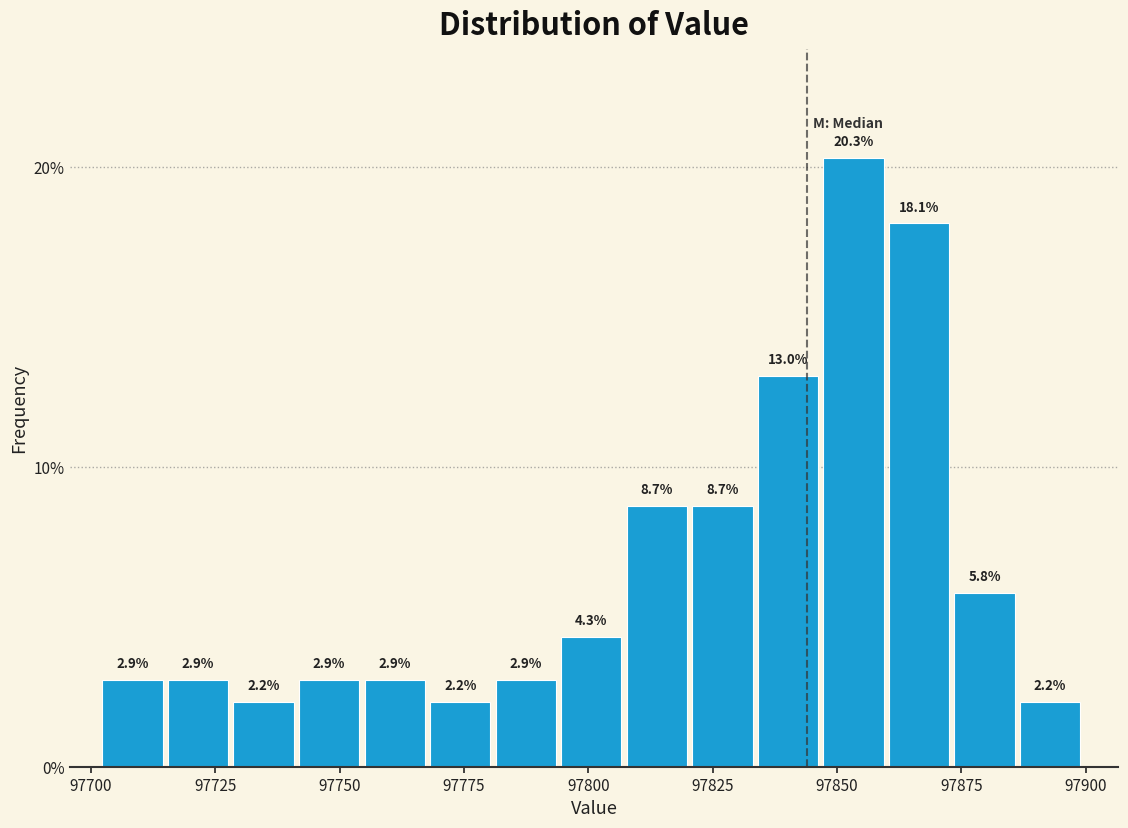

Read against the x-axis, roughly where is the centre of the tallest bar?

97855